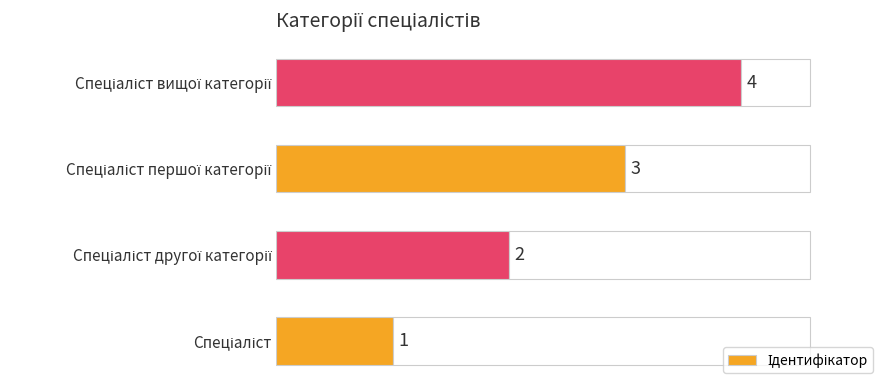

What is the greatest value displayed?

4